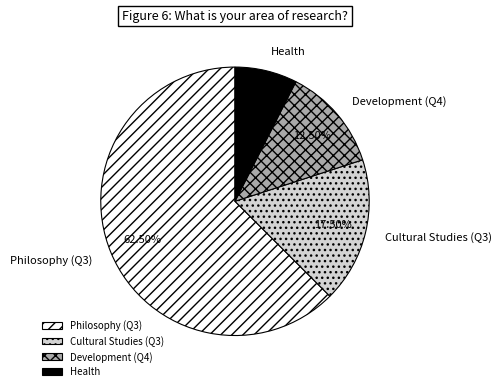

To the nearest percent, what is the combined percentage of Philosophy (Q3) and Development (Q4)?

75%